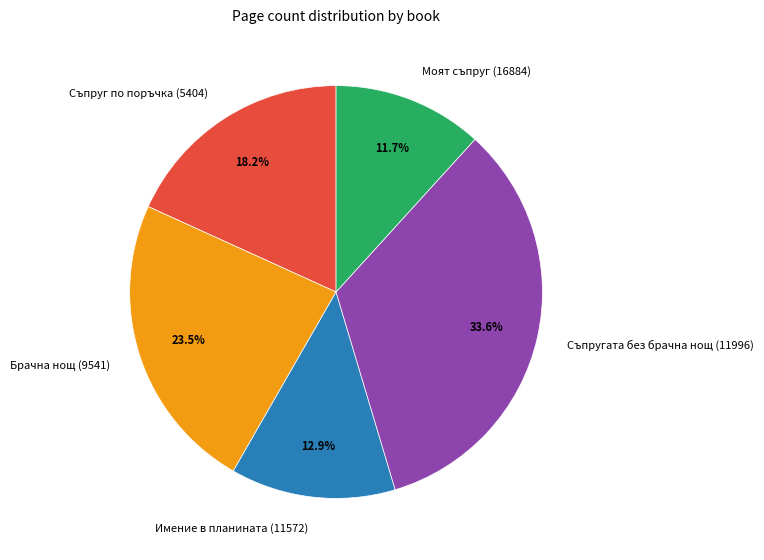

Do Съпруг по поръчка (5404) and Моят съпруг (16884) together represent more than half of the pie?

No